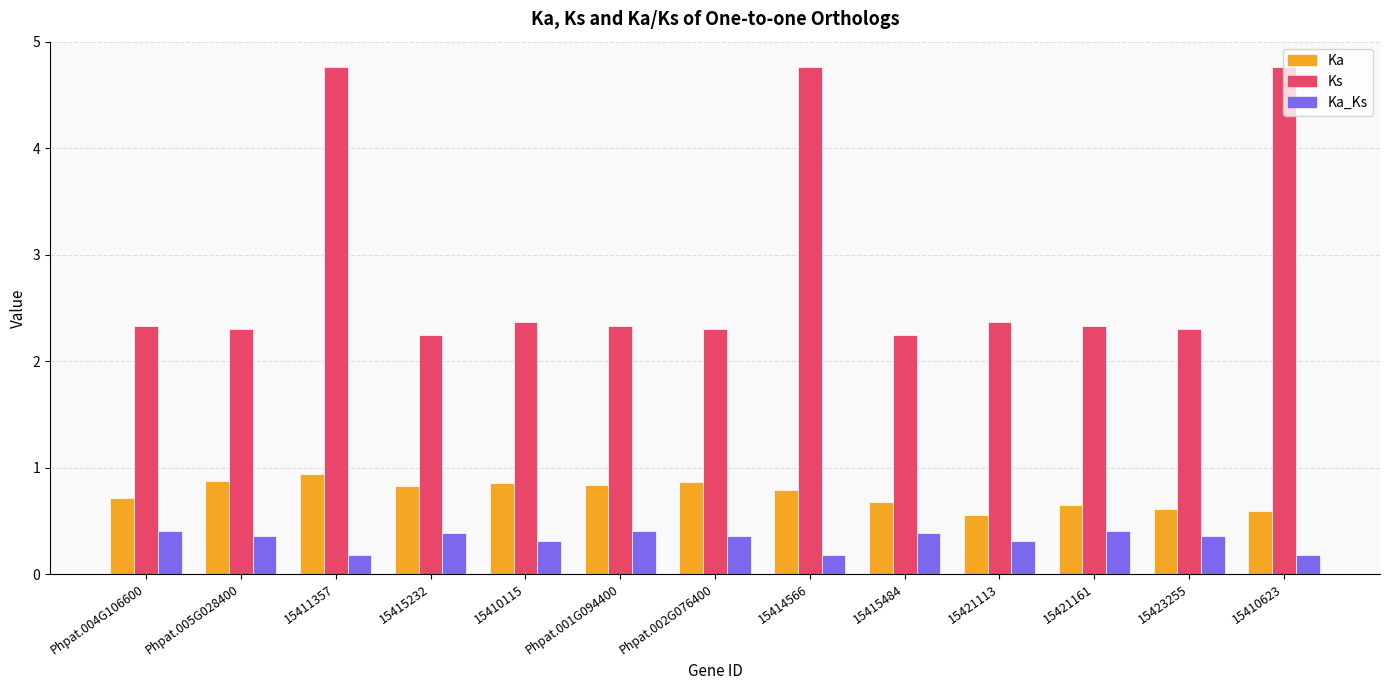

How many bars are there in each group?

3